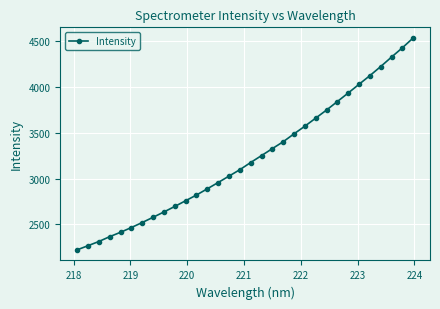

What is the minimum value shown in the chart?

2224.2